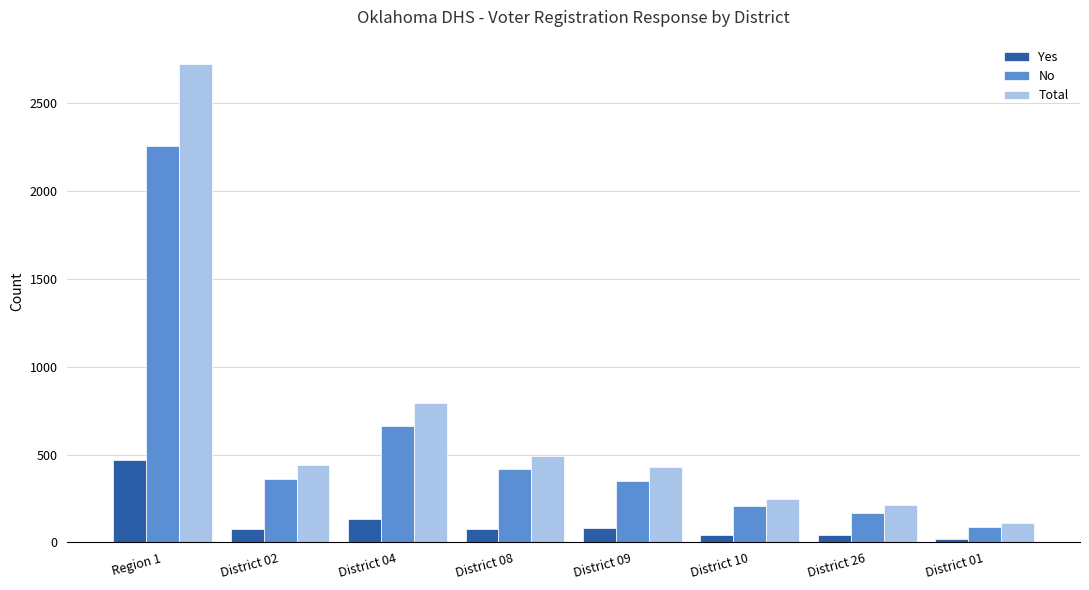

List the series in order of their peak value, lowest first.

Yes, No, Total